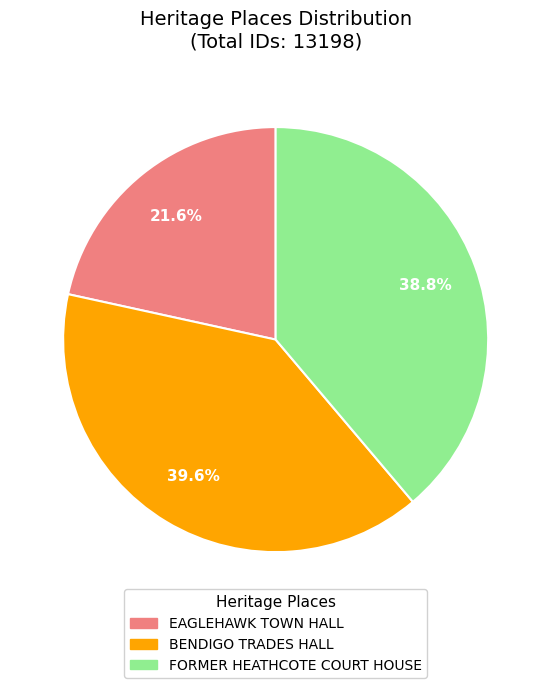

To the nearest percent, what is the difference between the largest and smallest slice percentages?

18%